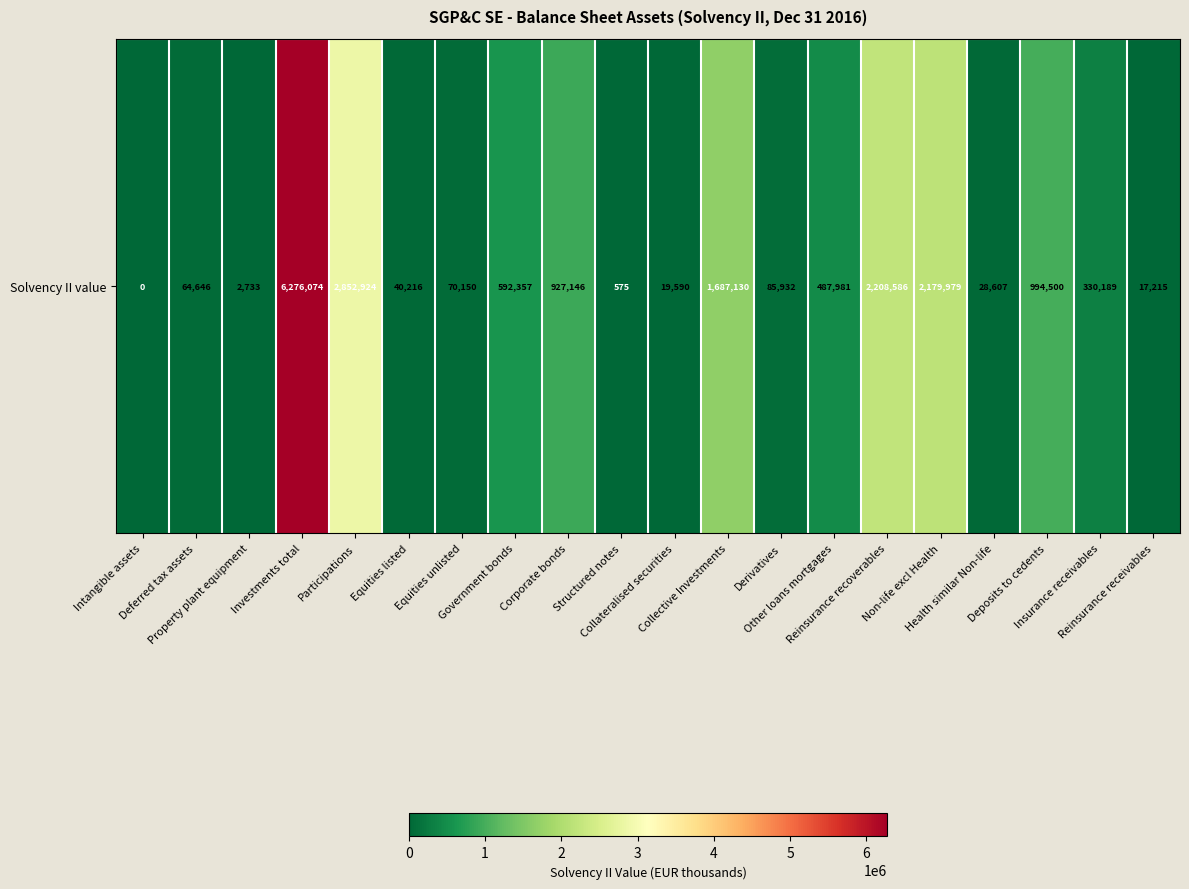

What is the difference between the second highest and second lowest values?

2852349